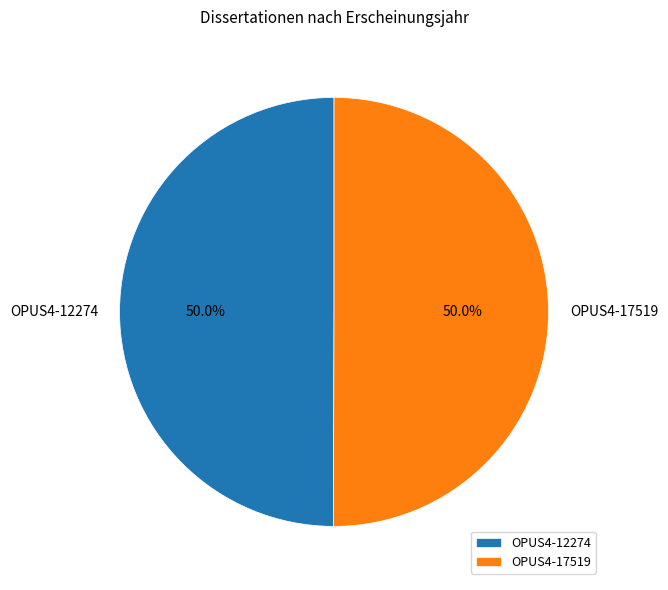

Do OPUS4-12274 and OPUS4-17519 together represent more than half of the pie?

Yes